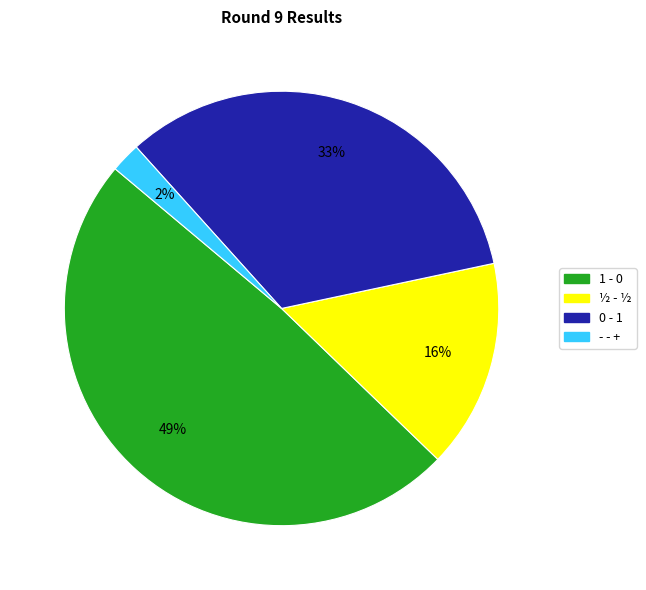

Between 0 - 1 and 1 - 0, which is larger?

1 - 0